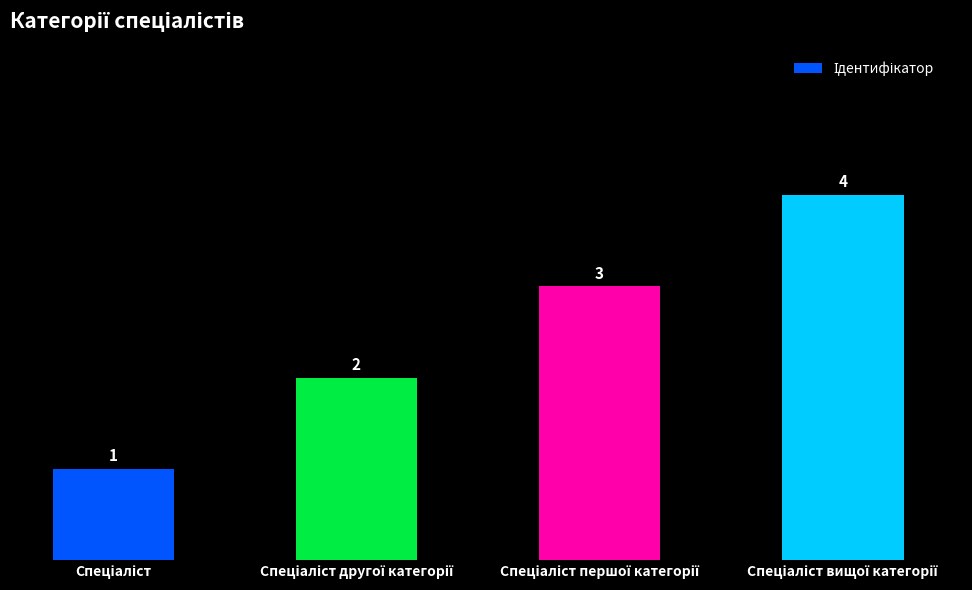

How many data points are less than 3?

2